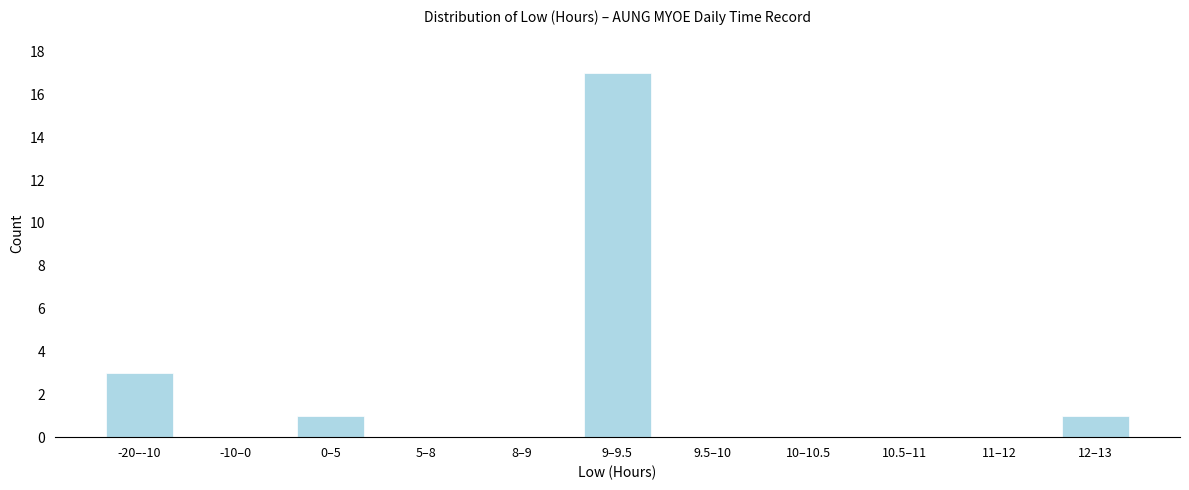

Reading left to right, what are all the values shown in this chart?

-20–-10=3	-10–0=0	0–5=1	5–8=0	8–9=0	9–9.5=17	9.5–10=0	10–10.5=0	10.5–11=0	11–12=0	12–13=1